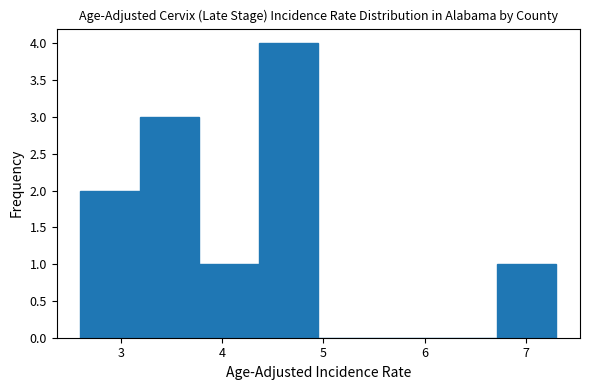

Reading left to right, transcribe this chart: for each bar, give the range it covers on the x-axis and its height. Neither the bar edges nor the heights are printed on the chart, so give them approximately, as read against the axes.

2.6 to 3.2: 2
3.2 to 3.8: 3
3.8 to 4.4: 1
4.4 to 5.0: 4
5.0 to 5.5: 0
5.5 to 6.1: 0
6.1 to 6.7: 0
6.7 to 7.3: 1